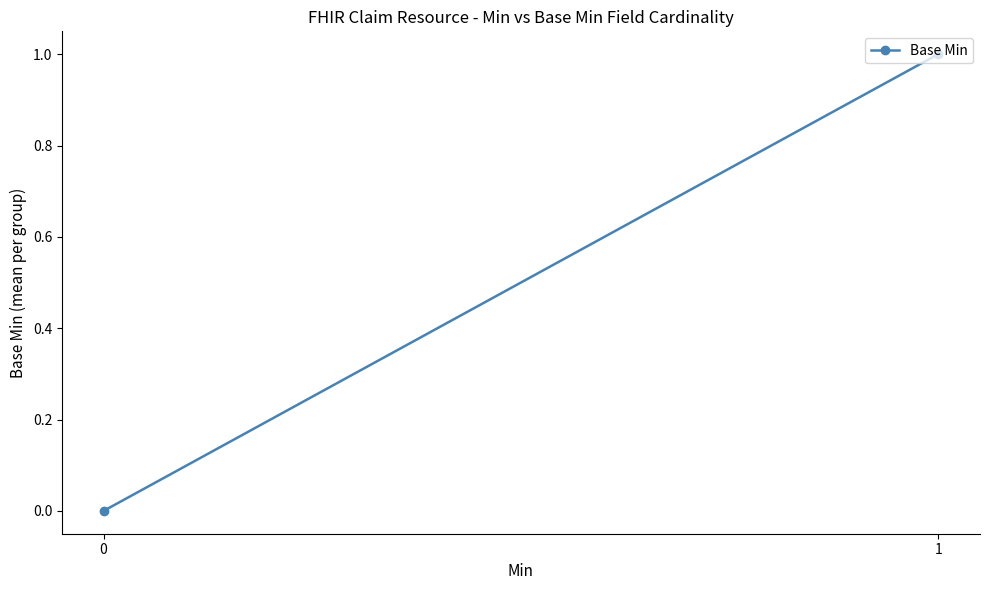

Reading left to right, transcribe all the data shown in this chart.

0	1